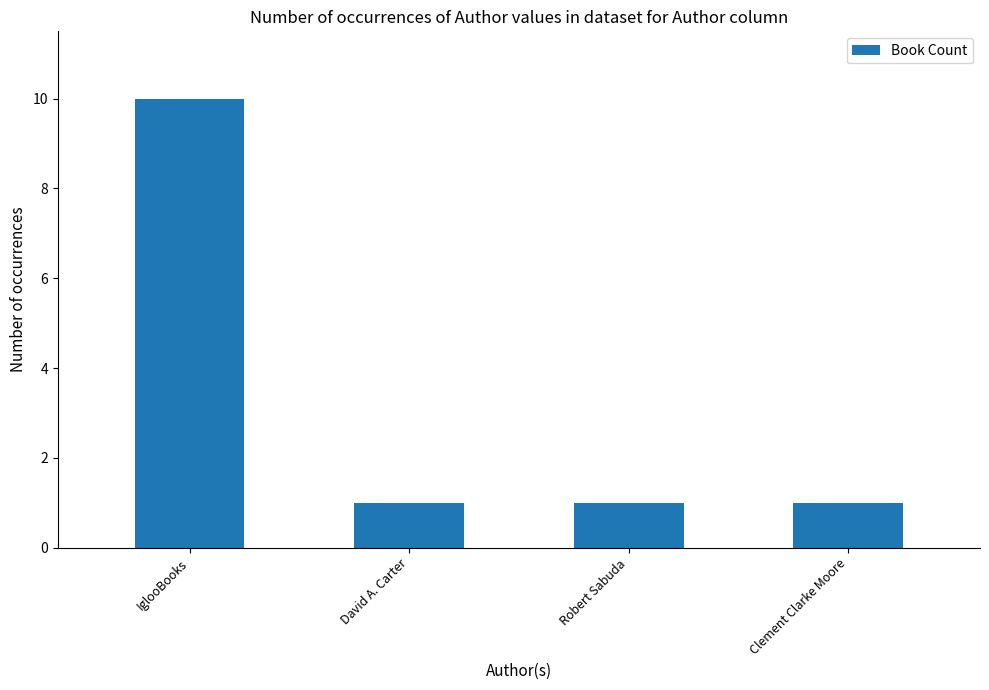

Reading right to left, transcribe all the data shown in this chart.

1	1	1	10